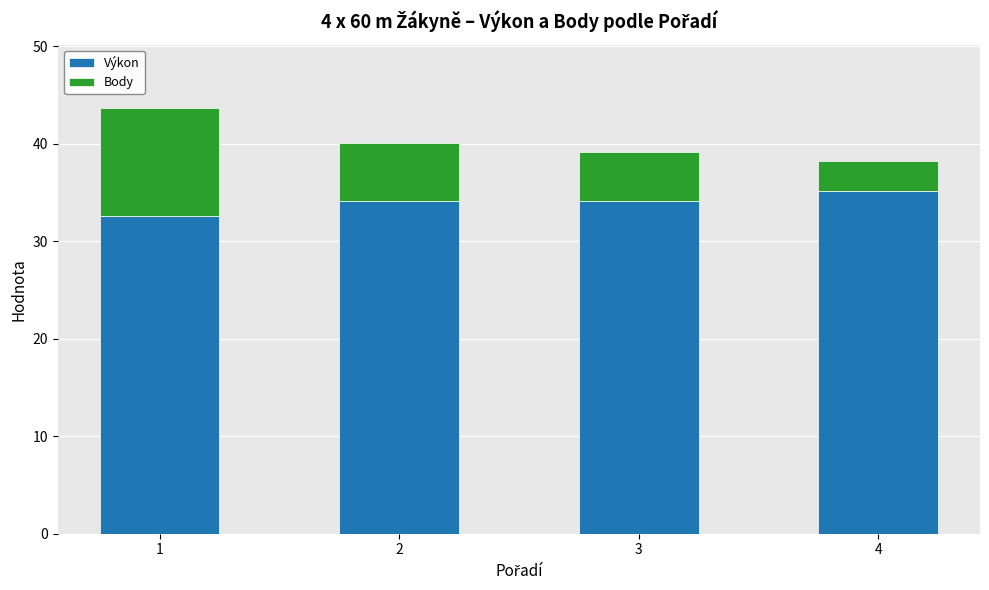

The Výkon series shows 21.2 at 4. True or false?

False